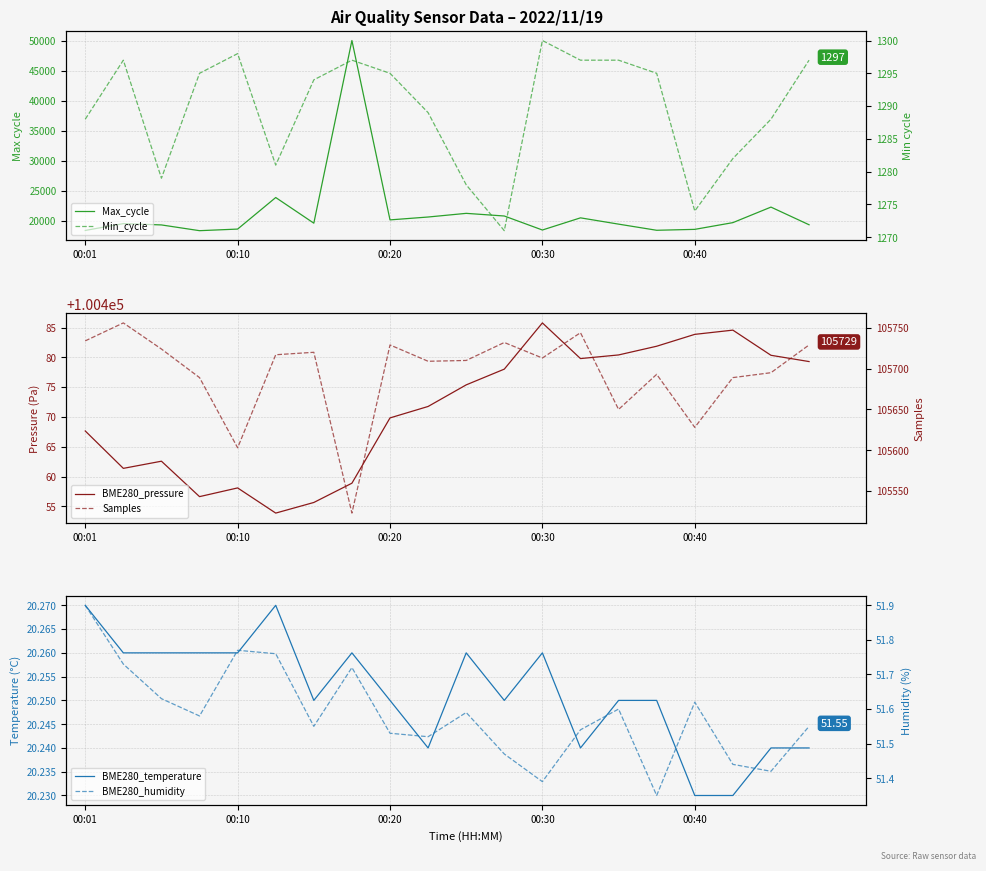

What is the difference between the maximum and minimum values in the BME280_pressure series?

31.9